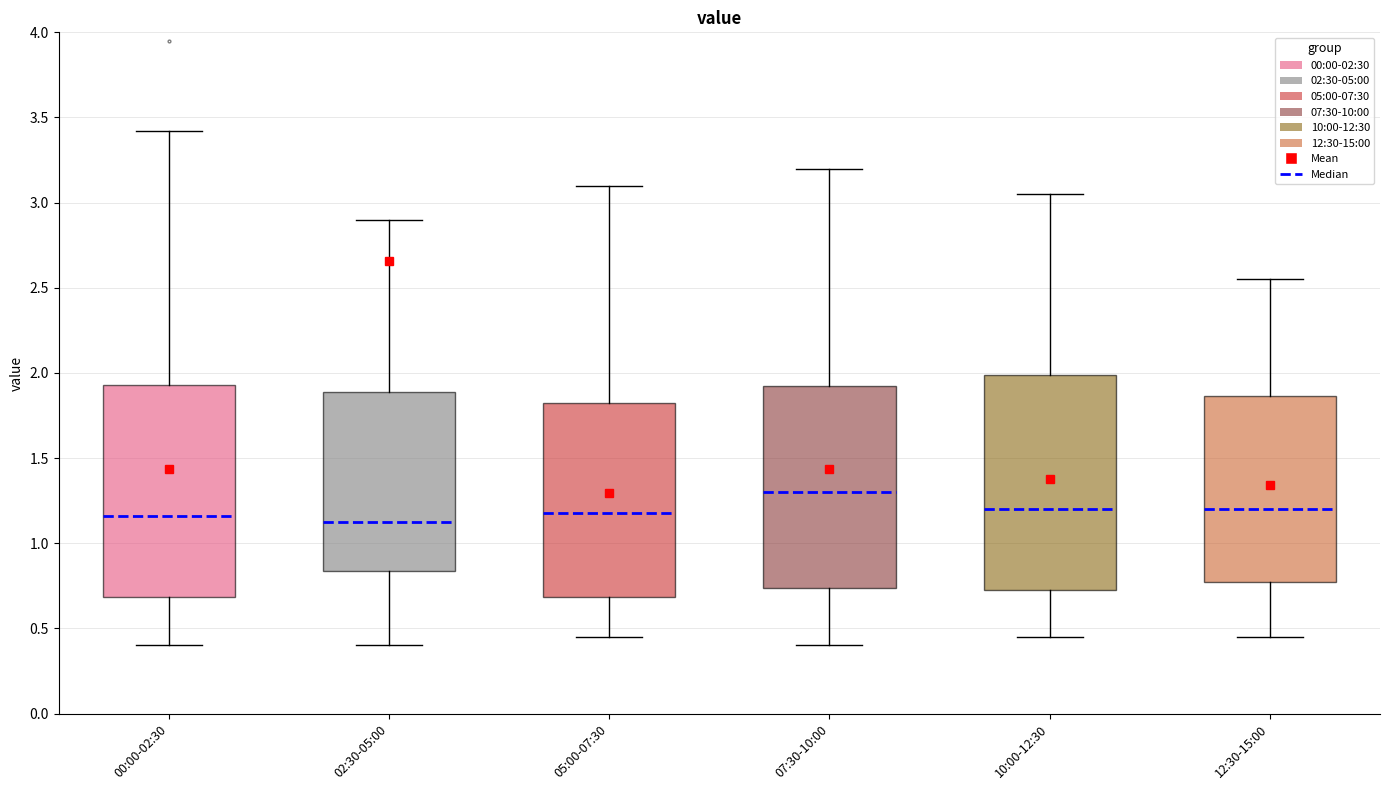

Reading left to right, read every box against the y-axis: the position of its median line, the range the box covers, and the ends of its whiskers. The values are not printed on the chart, so give them approximately, as read against the axis.

00:00-02:30: median 1.15, box 0.70 to 1.95, whiskers 0.40 to 3.40
02:30-05:00: median 1.15, box 0.85 to 1.90, whiskers 0.40 to 2.90
05:00-07:30: median 1.20, box 0.70 to 1.85, whiskers 0.45 to 3.10
07:30-10:00: median 1.30, box 0.75 to 1.95, whiskers 0.40 to 3.20
10:00-12:30: median 1.20, box 0.75 to 2.00, whiskers 0.45 to 3.05
12:30-15:00: median 1.20, box 0.80 to 1.85, whiskers 0.45 to 2.55